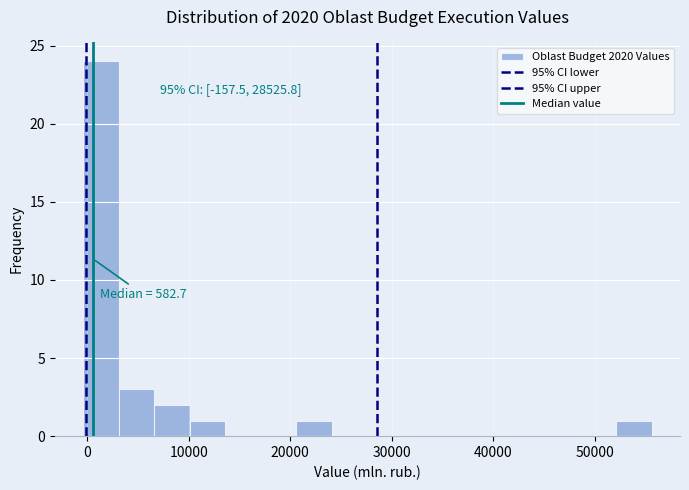

Around what value on the x-axis is the tallest bar? Give the approximate position of its centre, as read against the axis.

1000